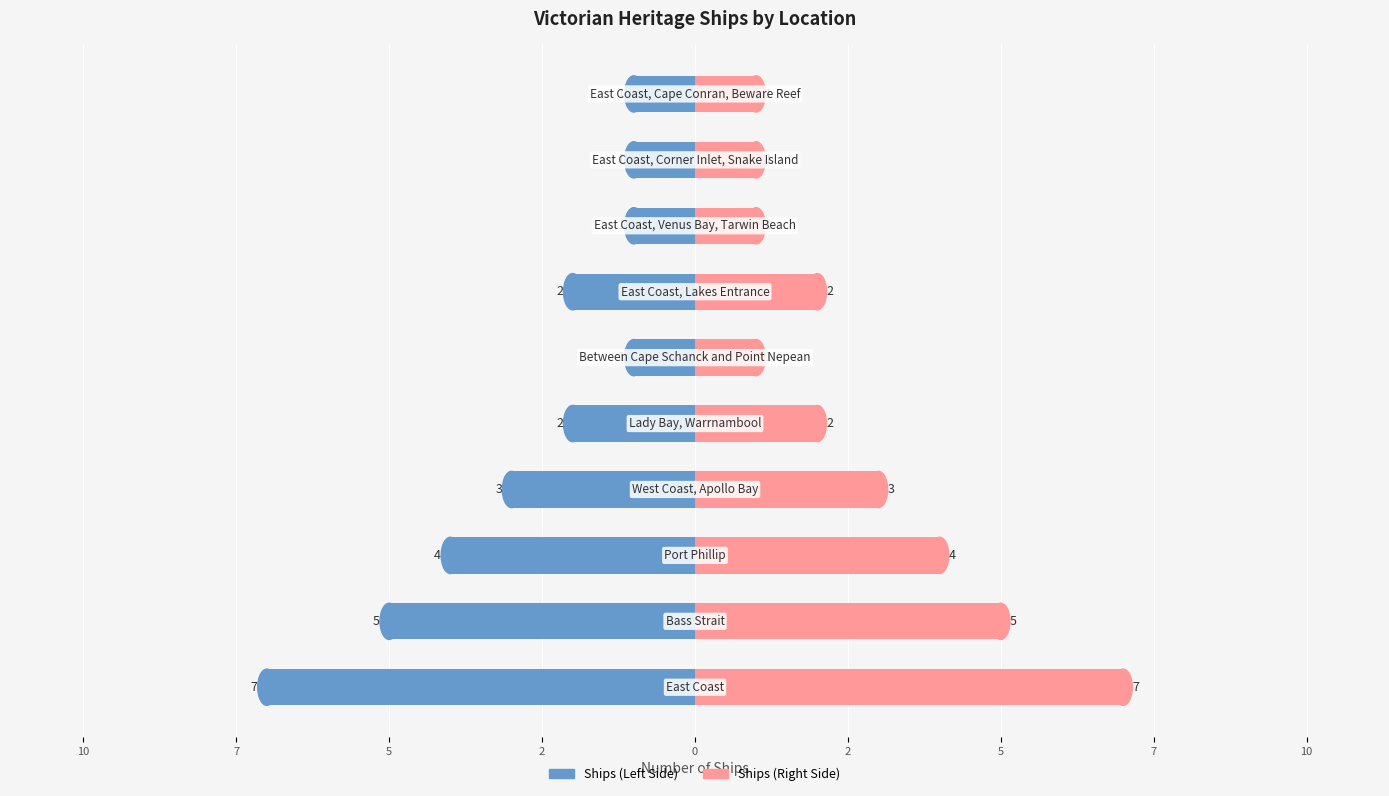

Reading left to right, transcribe all the data shown in this chart.

Number of Ships (Left): 12=-7	10=-5	7=-4	5=-3	2=-2	0=-1	2=-2	5=-1	7=-1	10=-1
Number of Ships (Right): 12=7	10=5	7=4	5=3	2=2	0=1	2=2	5=1	7=1	10=1